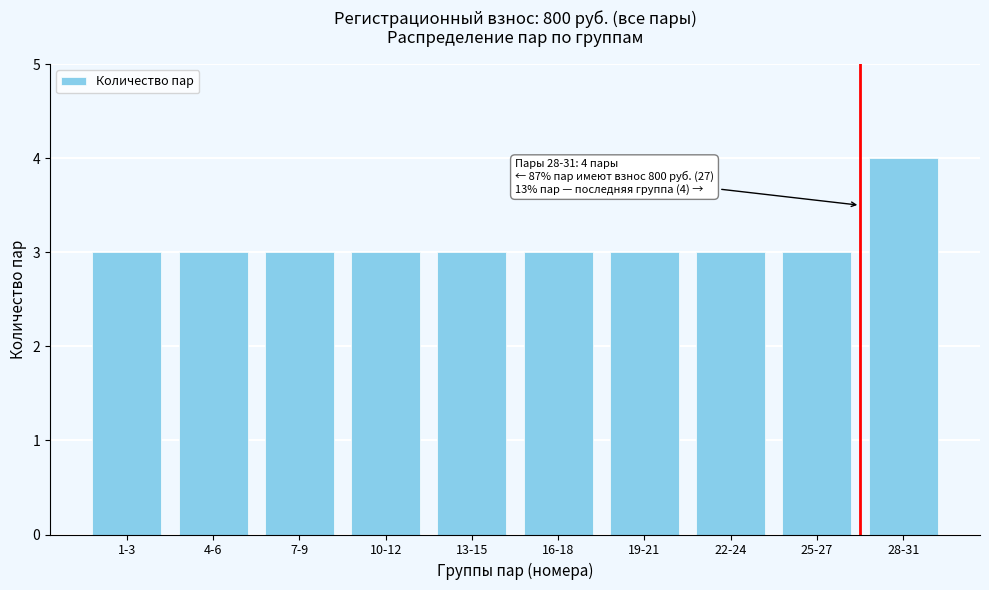

Reading left to right, list all the values displayed in this chart.

1-3=3	4-6=3	7-9=3	10-12=3	13-15=3	16-18=3	19-21=3	22-24=3	25-27=3	28-31=4